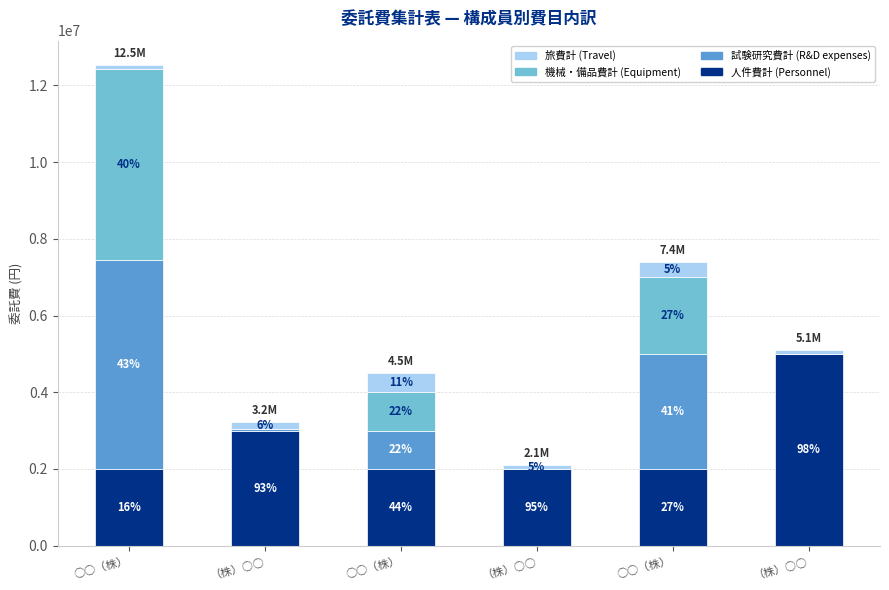

Between （株）○○ and ○○（株）, which is larger?

（株）○○